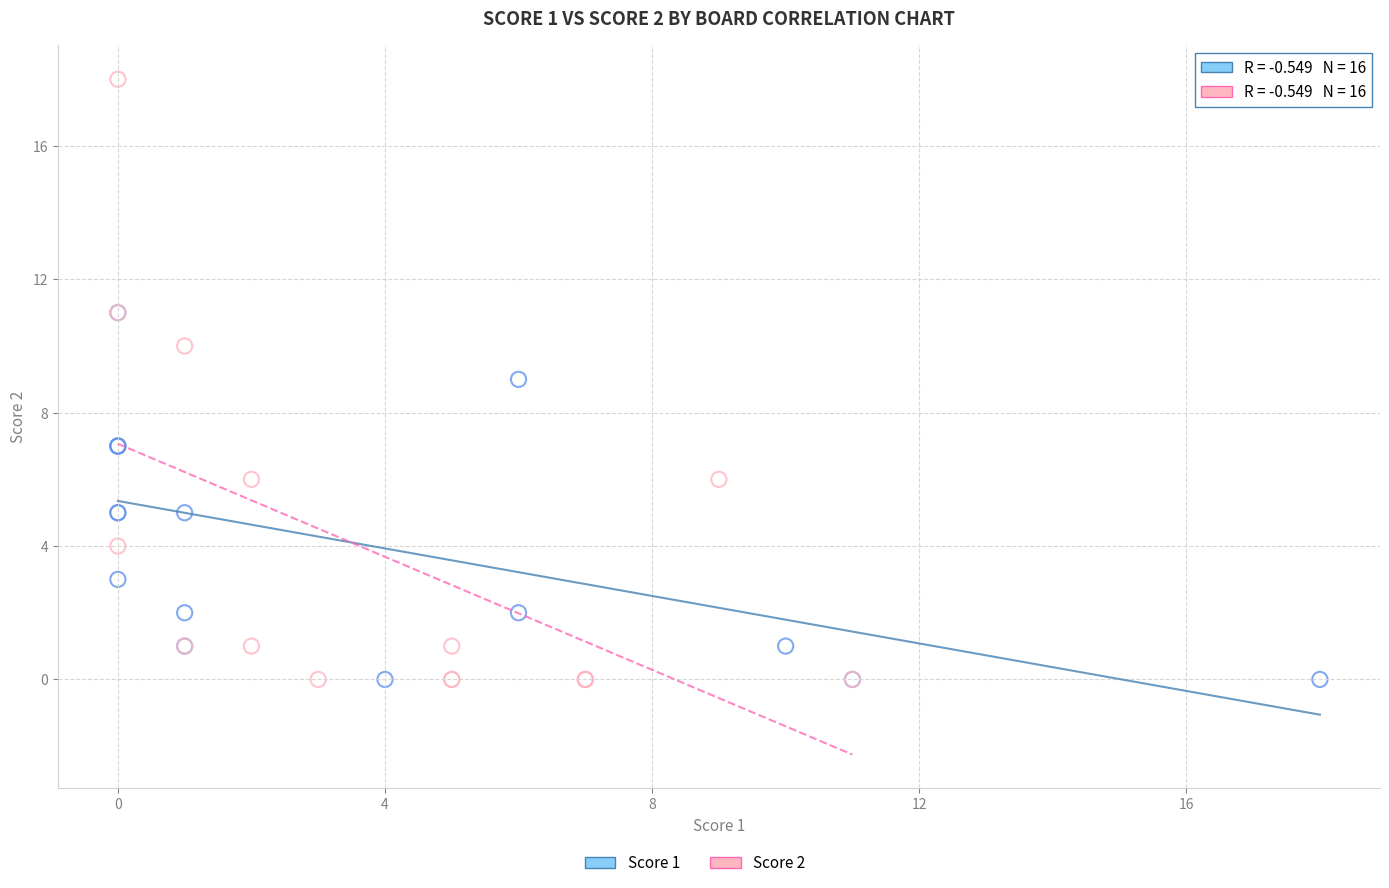

Which series contains the highest Y value?

Score 2